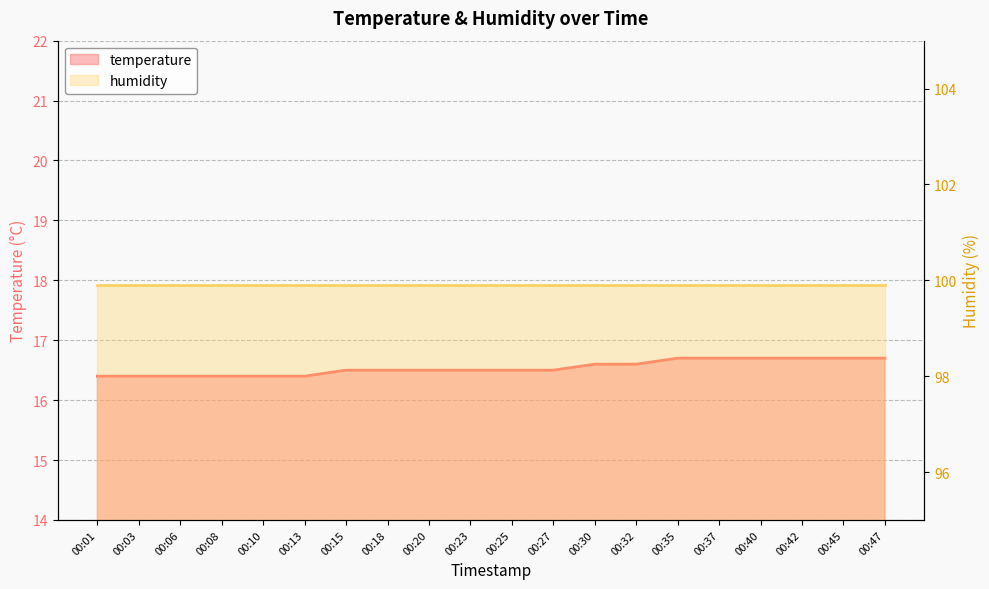

What is the ratio of the value at 00:47 to the value at 00:42?

1.0